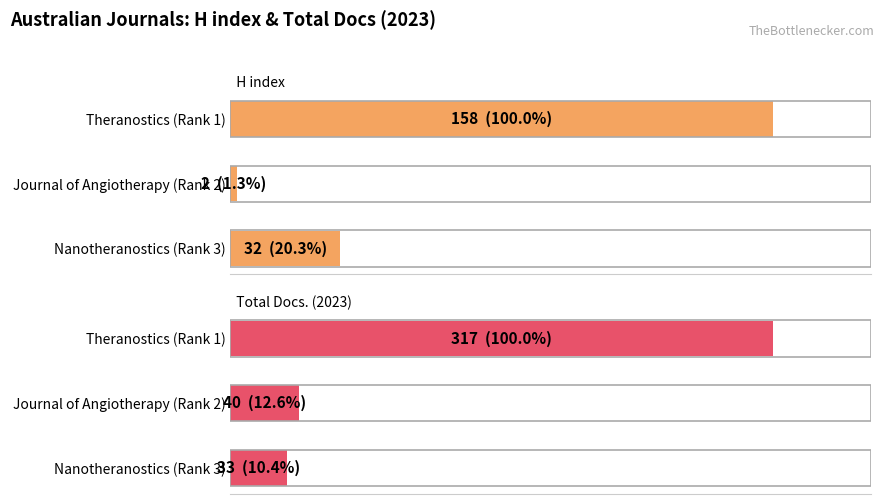

What is the minimum value for H index?

2